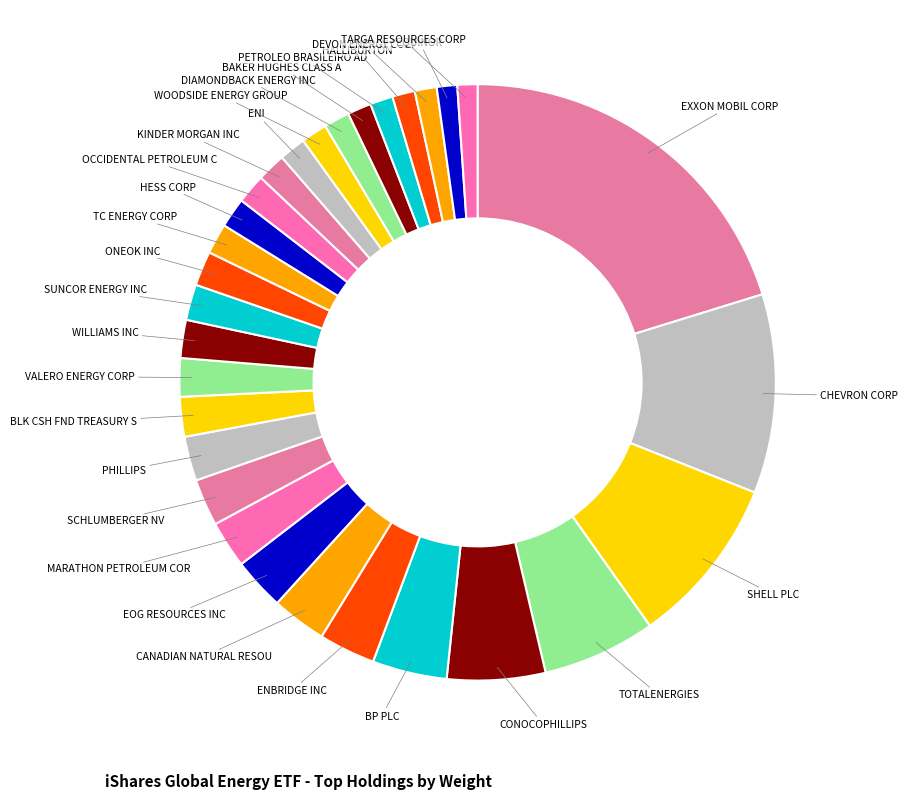

What is the largest slice in the pie chart?

EXXON MOBIL CORP